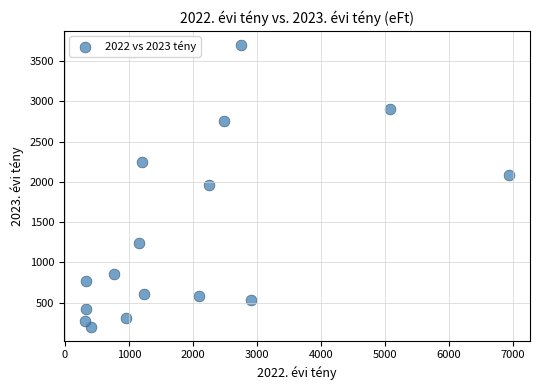

What is the range of Y values (max minus min)?

3500